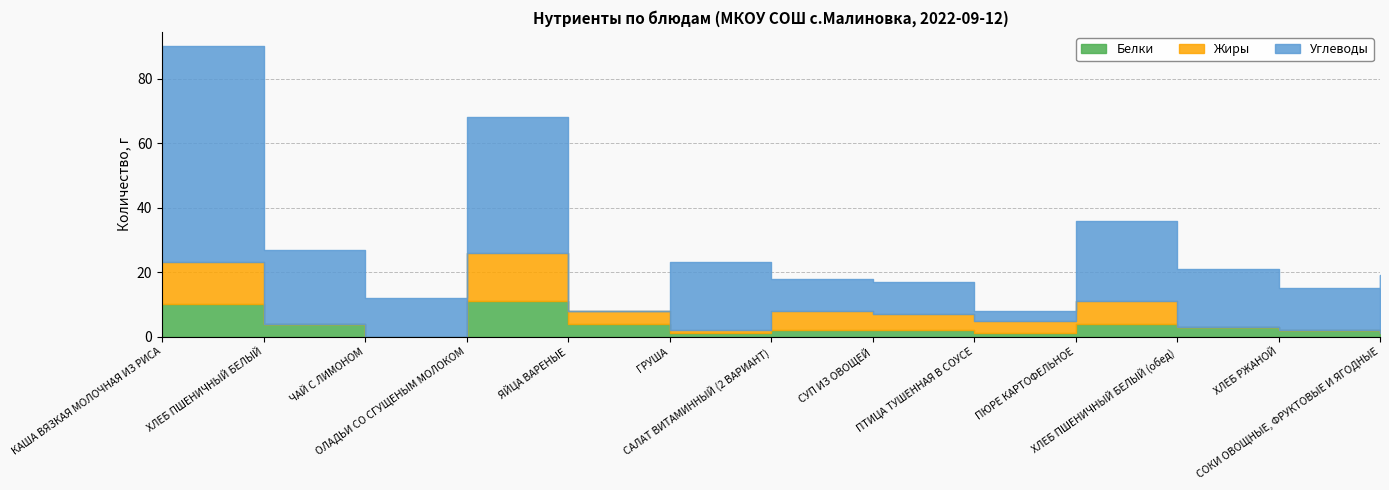

At which label does Жиры reach its peak?

ОЛАДЬИ СО СГУЩЕНЫМ МОЛОКОМ